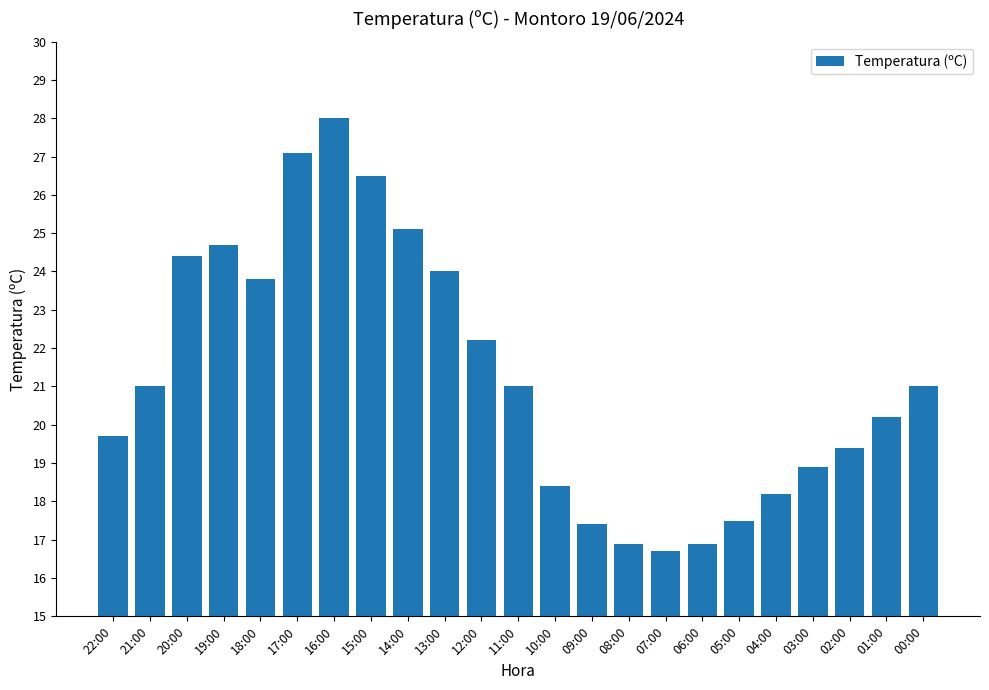

Does the chart contain any negative values?

No